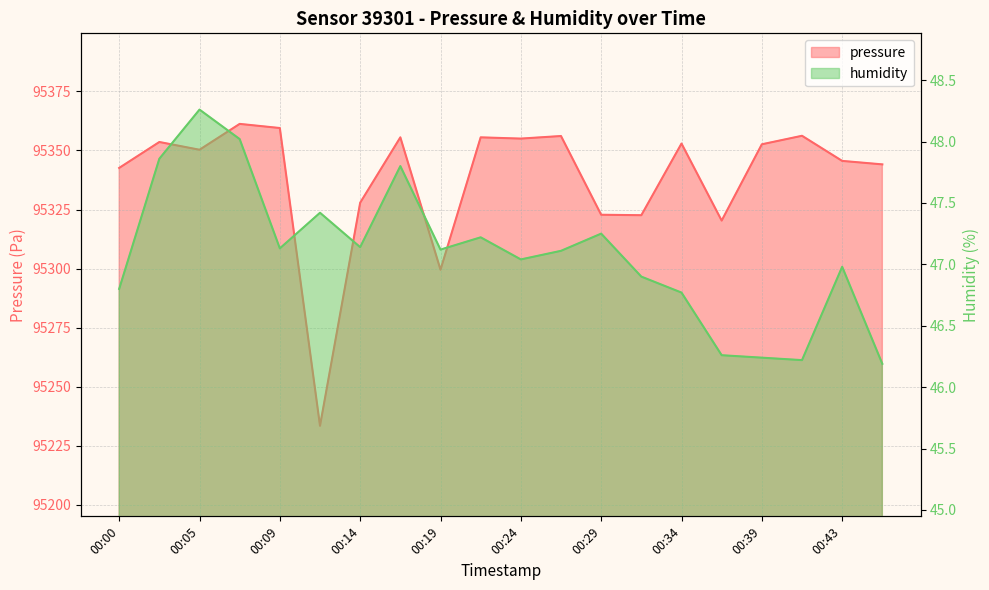

At which label does humidity first exceed 47?

00:02